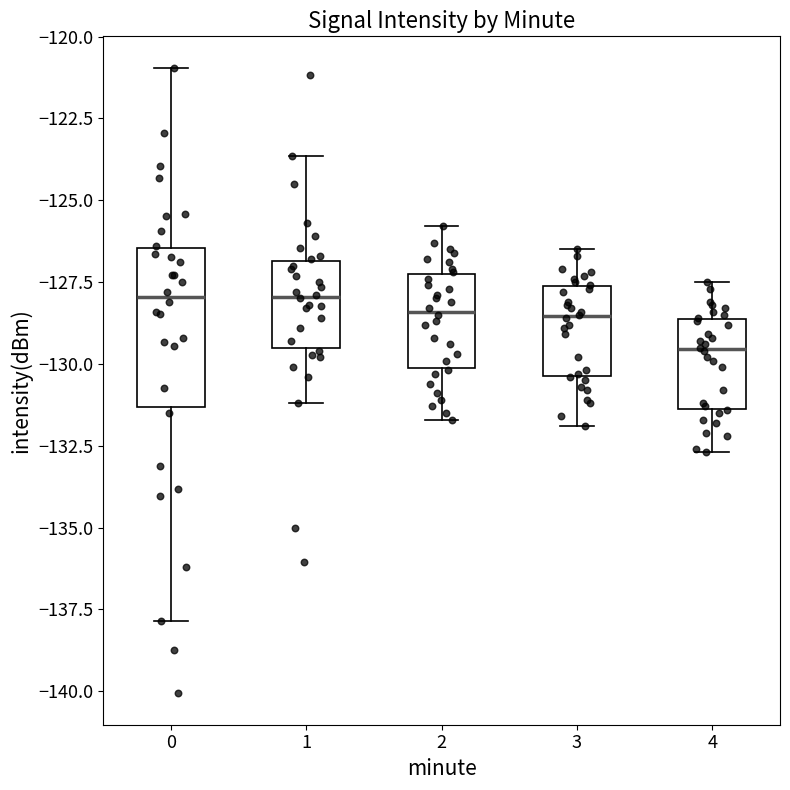

Which box is the tallest, from its lower edge to its upper edge?

0